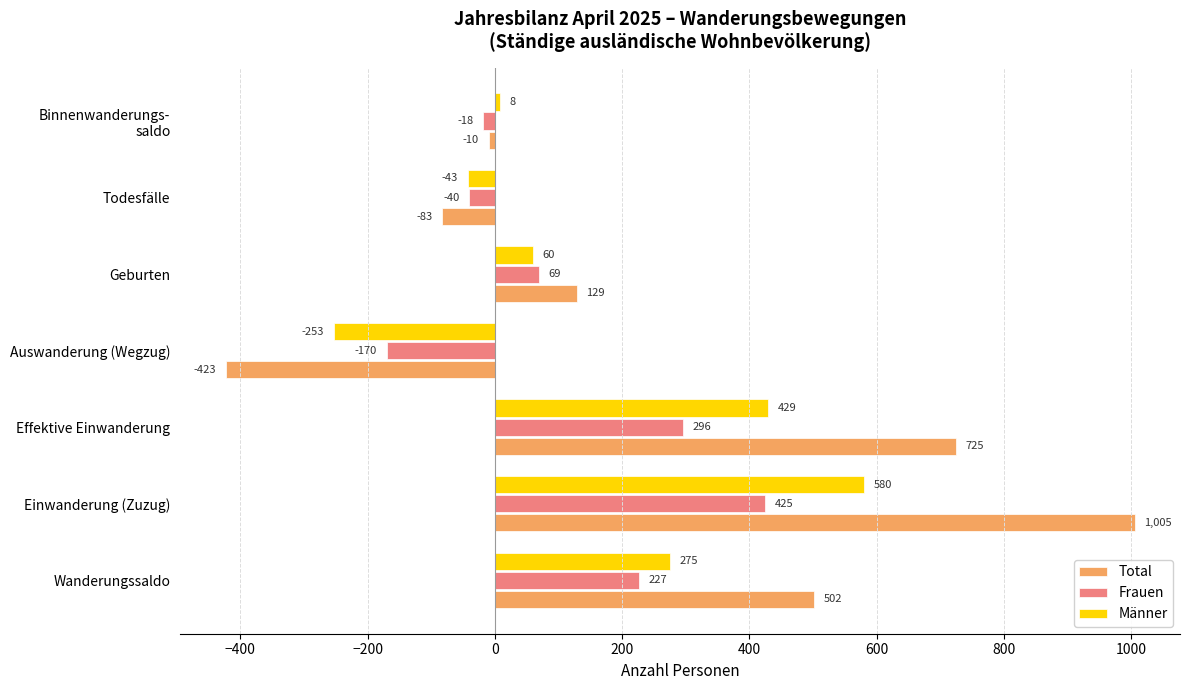

The Frauen series shows 727 at Einwanderung (Zuzug). True or false?

False